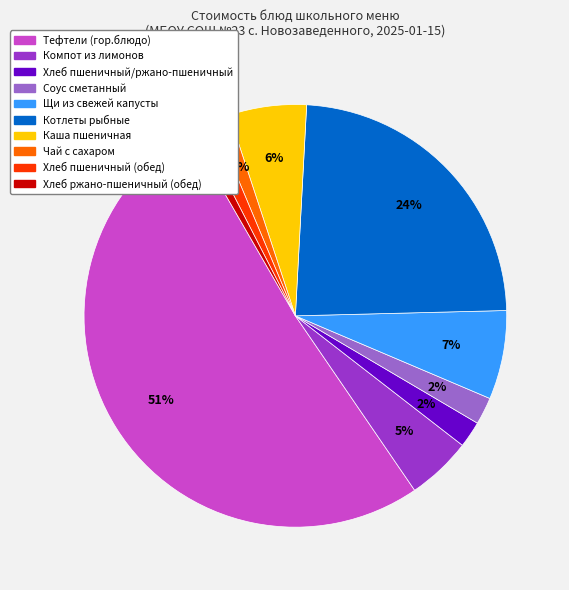

What is the ratio of the value at Котлеты рыбные to the value at Компот из лимонов?

4.8